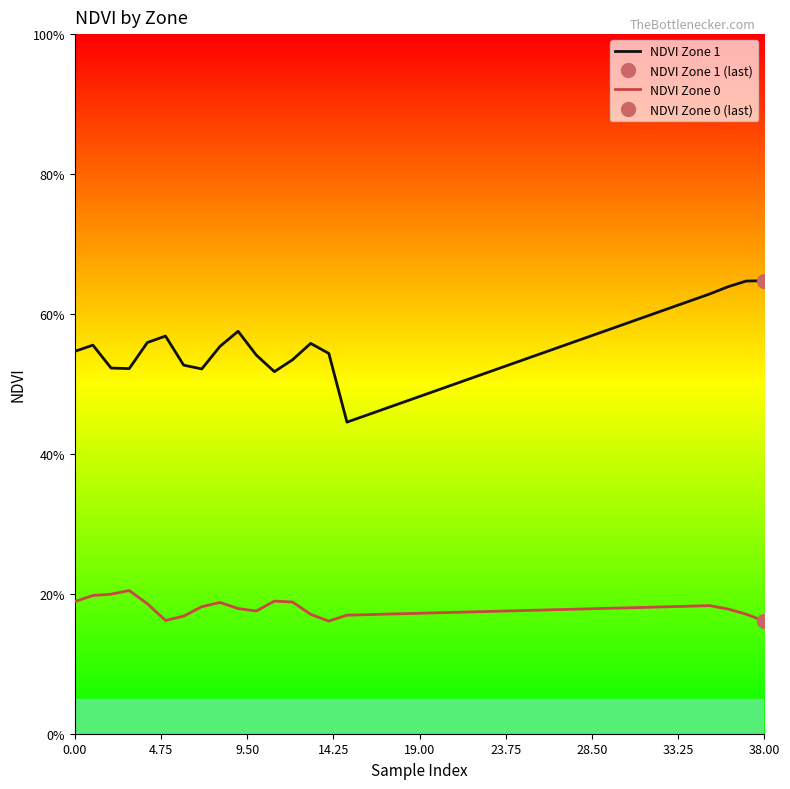

List the series in order of their peak value, highest first.

NDVI Zone 1, NDVI Zone 0